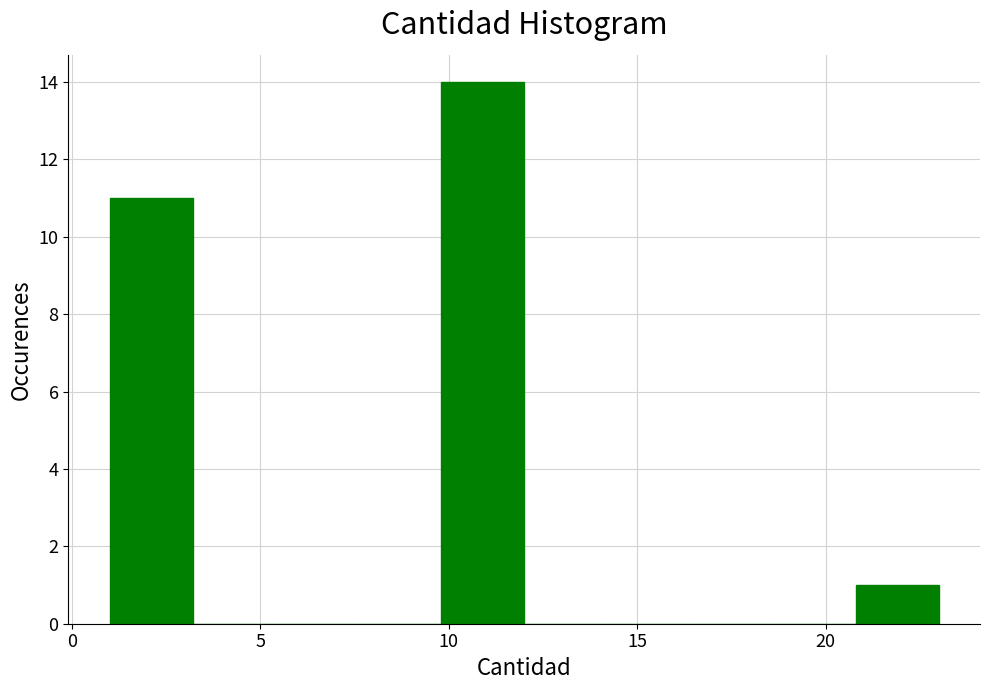

Reading left to right, list every bar in this chart as the range it spans on the x-axis followed by its height. Neither the bar edges nor the heights are printed on the chart, so give them approximately, as read against the axes.

1.0 to 3.2: 11
3.2 to 5.4: 0
5.4 to 7.6: 0
7.6 to 9.8: 0
9.8 to 12.0: 14
12.0 to 14.2: 0
14.2 to 16.4: 0
16.4 to 18.6: 0
18.6 to 20.8: 0
20.8 to 23.0: 1